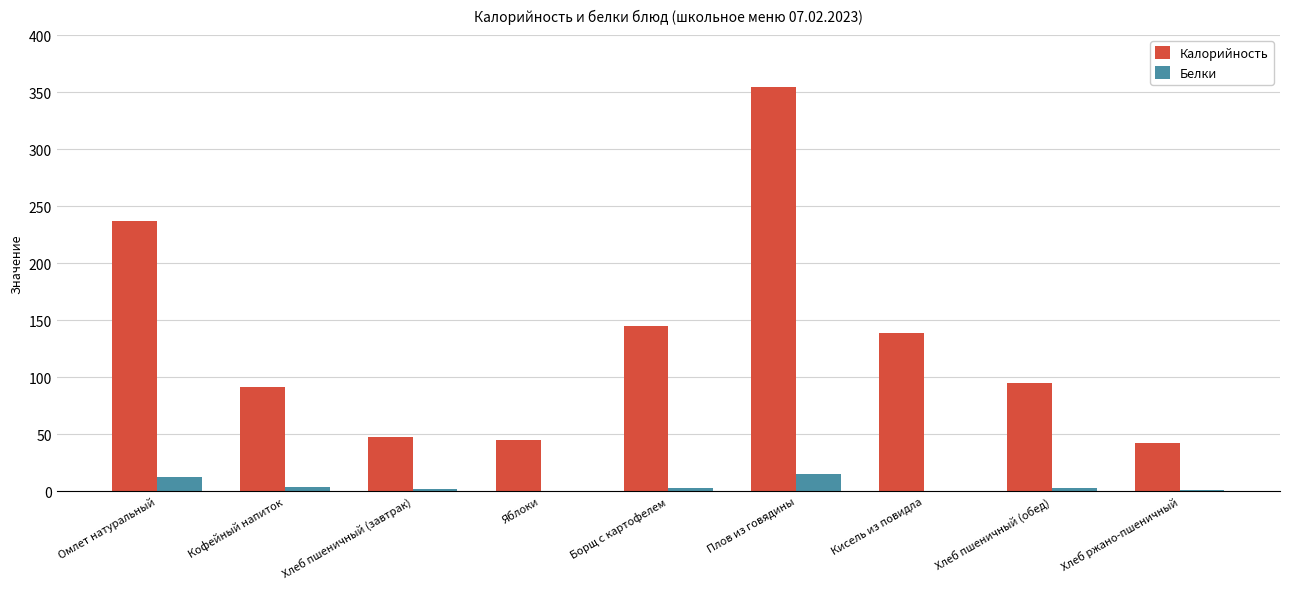

What is the sum of all Калорийность values?

1194.5